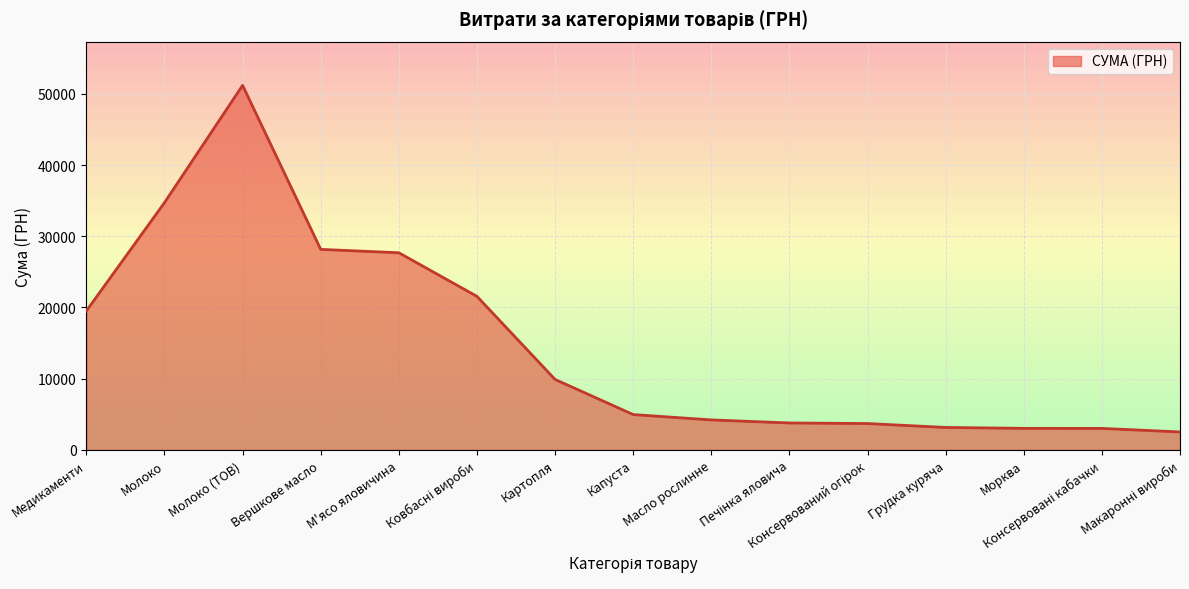

What is the maximum value shown in the chart?

51204.7